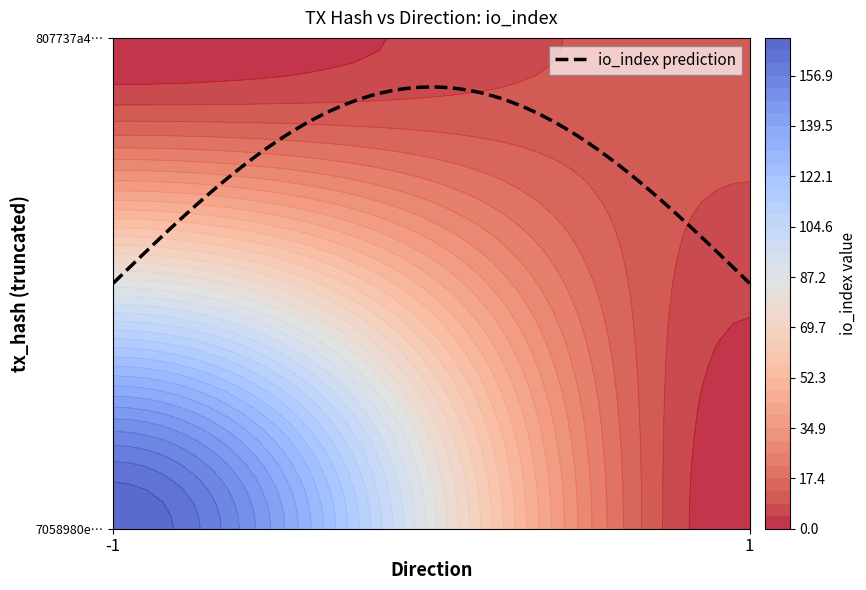

How many data points in 7058980e8a28b08897d8ccbb643d75fbf87693d are less than 170?

1